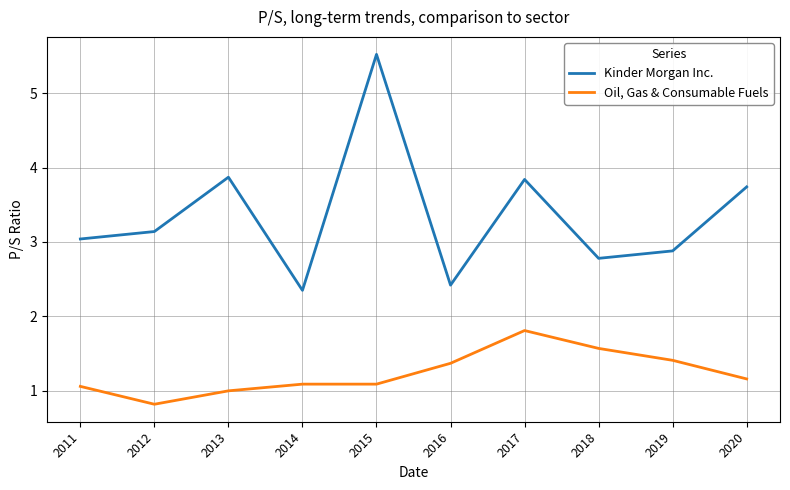

List the series in order of their peak value, highest first.

Kinder Morgan Inc., Oil, Gas & Consumable Fuels